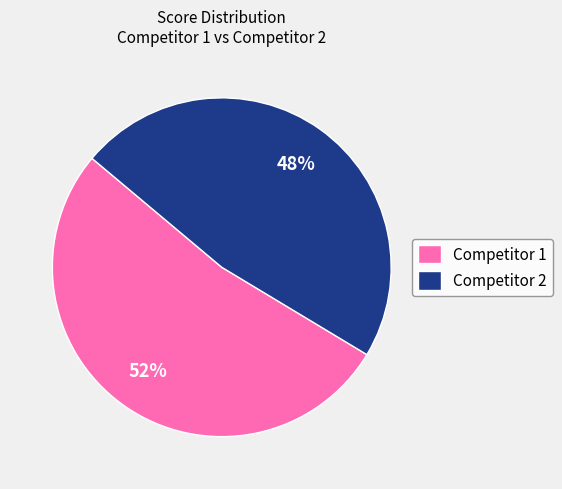

Approximately how many times larger is the value at Competitor 1 compared to Competitor 2?

1.1